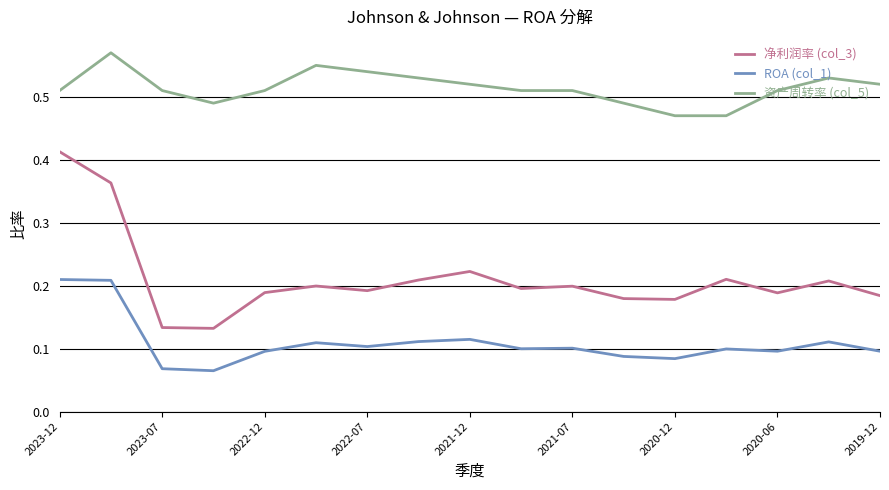

At how many categories does at least one series exceed 0?

17